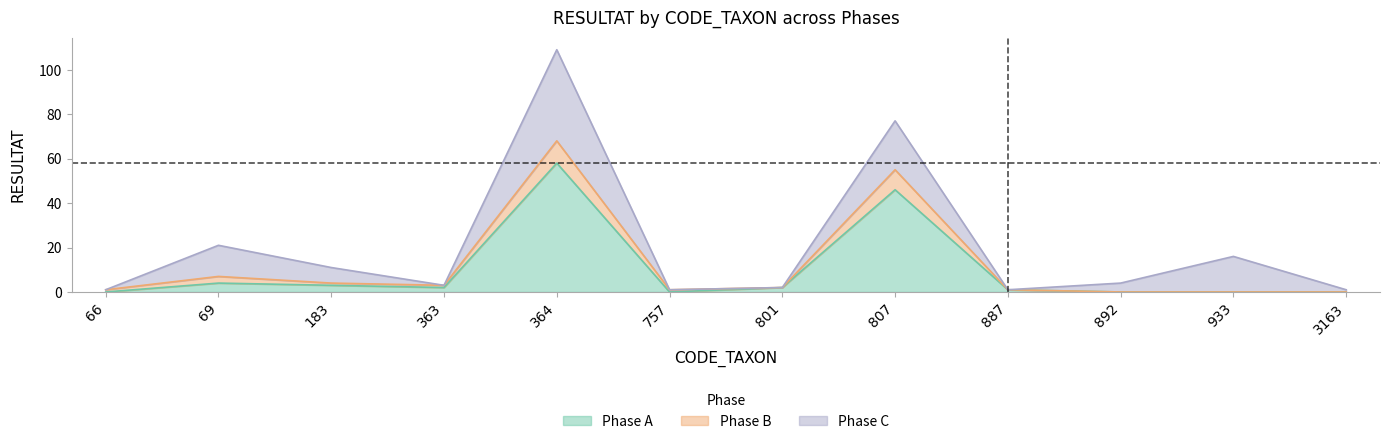

List the labels in order of Phase B value, largest first.

364, 807, 69, 183, 363, 801, 66, 757, 887, 892, 933, 3163